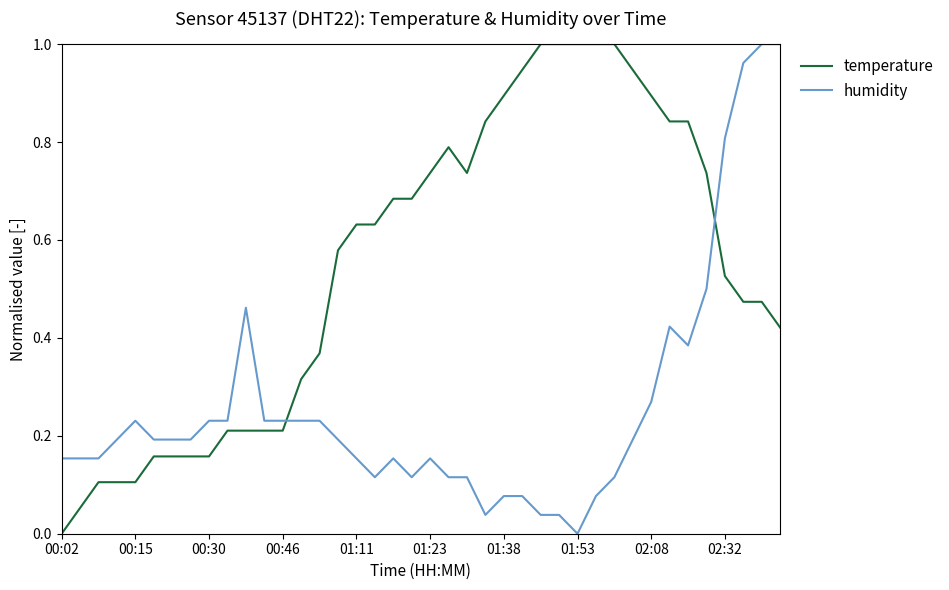

After their last crossing, which series has the higher values: temperature or humidity?

humidity